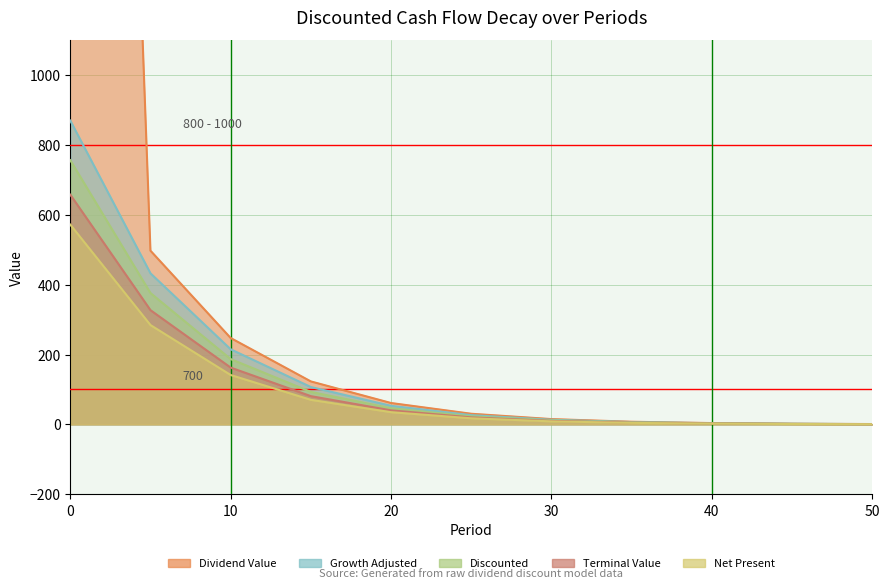

Is the value of Dividend Value at 25 greater than the value of Terminal Value at 15?

No